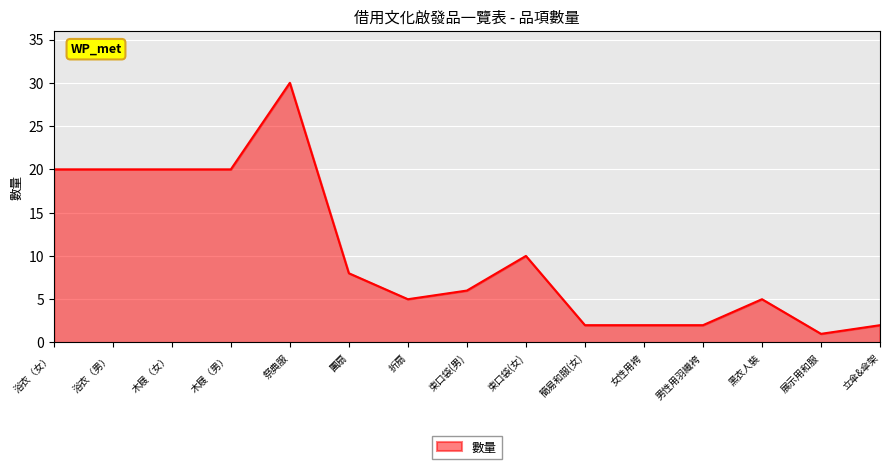

At which category does the chart reach its minimum across all series?

展示用和服